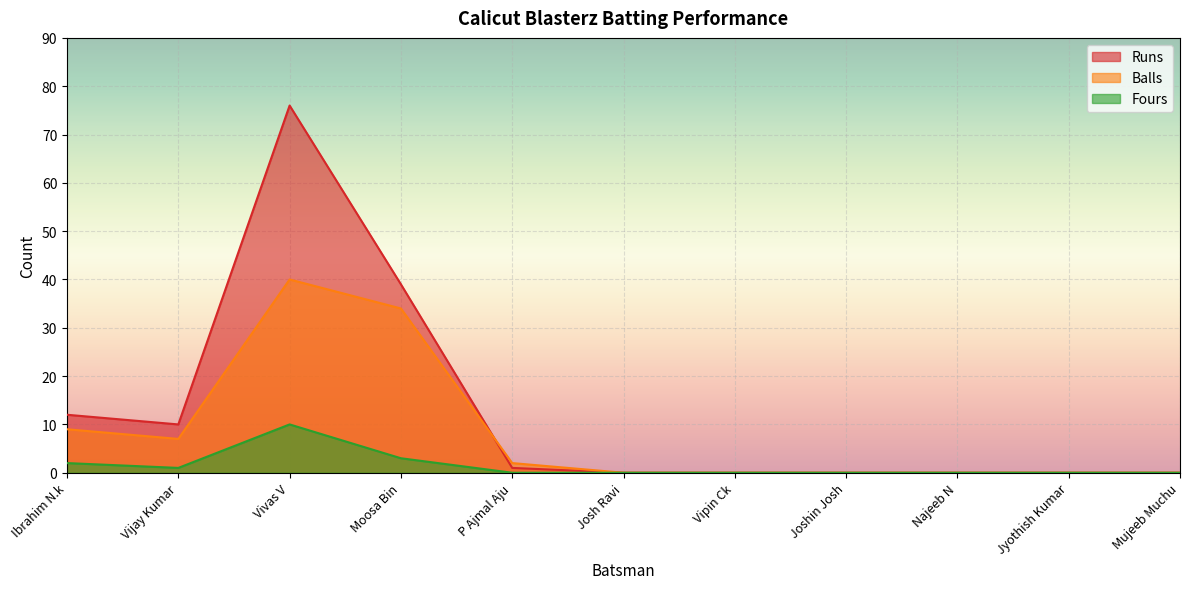

How many lines are shown in the chart?

3